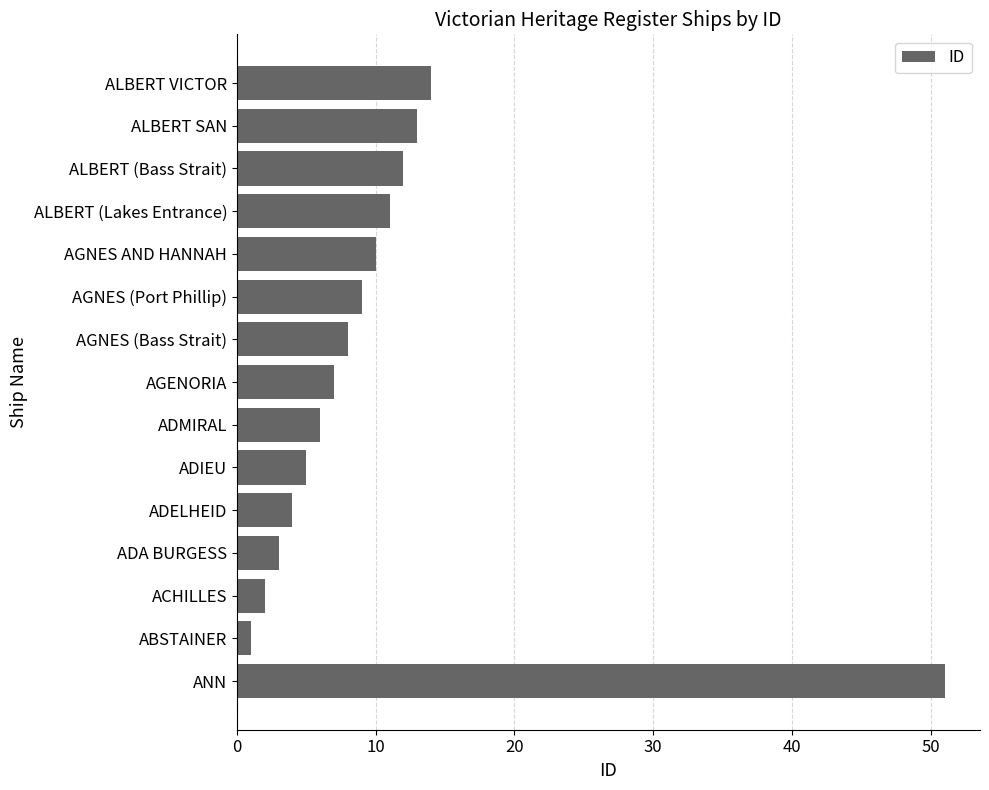

Does the chart contain any negative values?

No